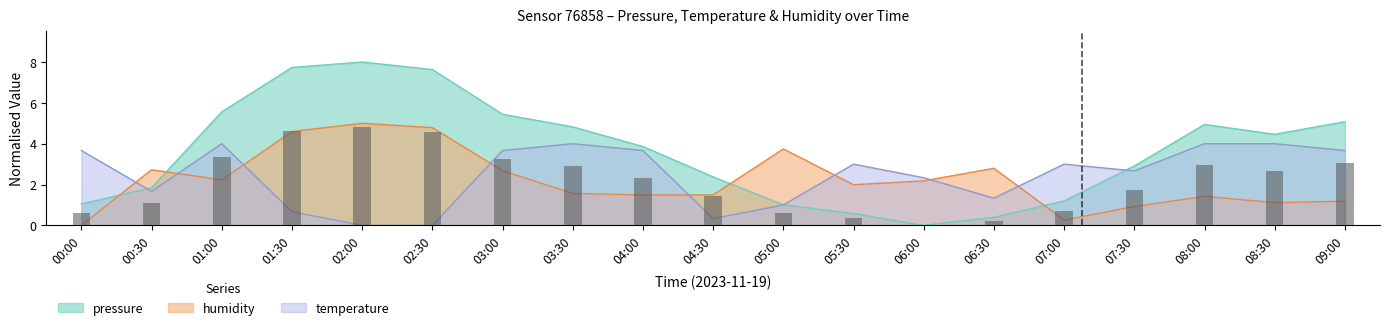

True or false: pressure has a value of 8.2 at 03:00.

False